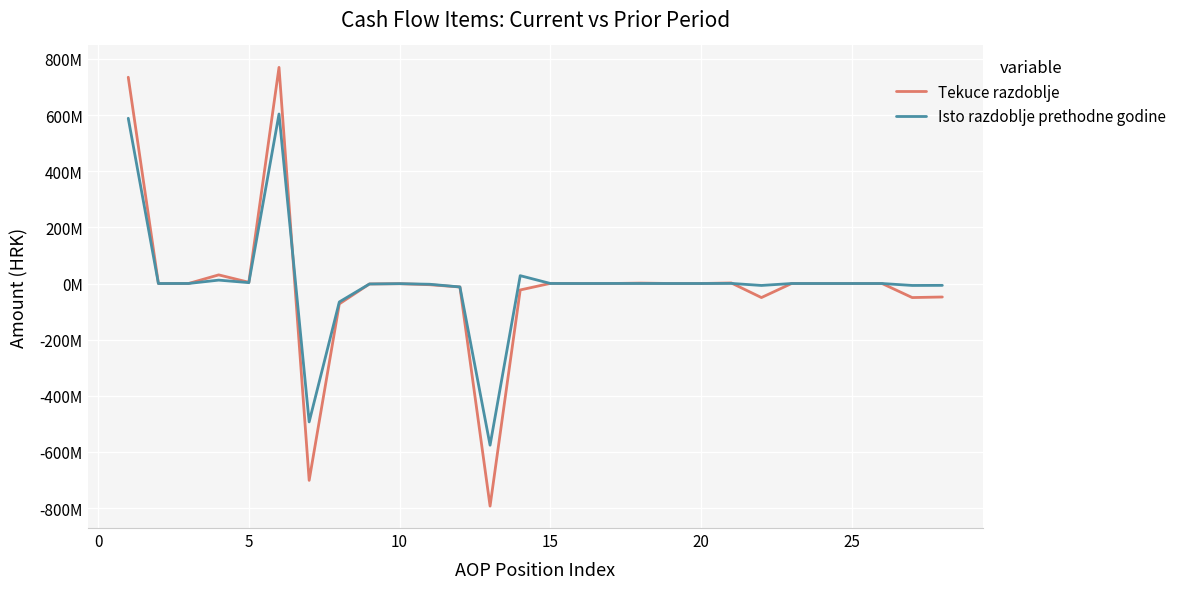

What are all the series names shown in the legend?

Tekuce razdoblje, Isto razdoblje prethodne godine